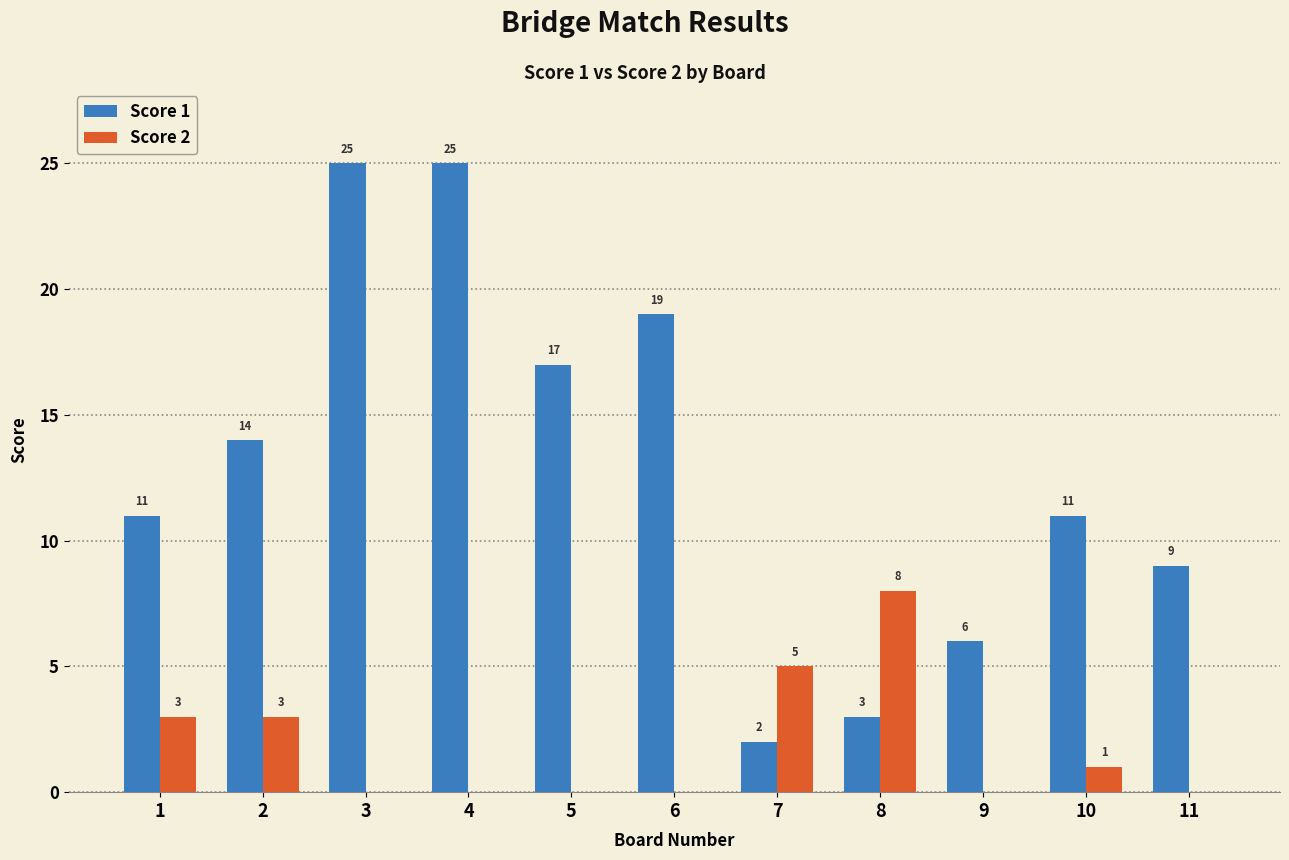

How many positive values does the Score 2 series have?

5